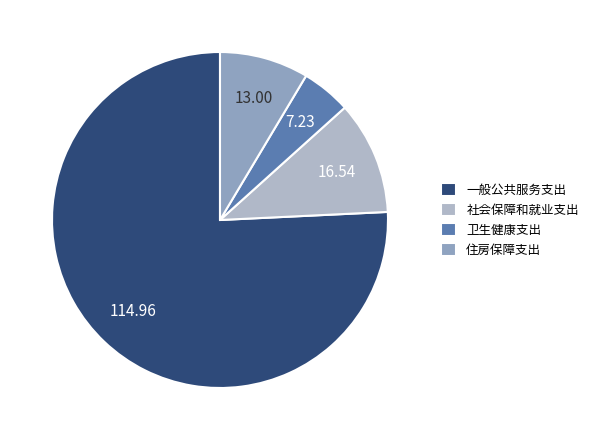

Approximately how many times larger is the value at 社会保障和就业支出 compared to 住房保障支出?

1.3